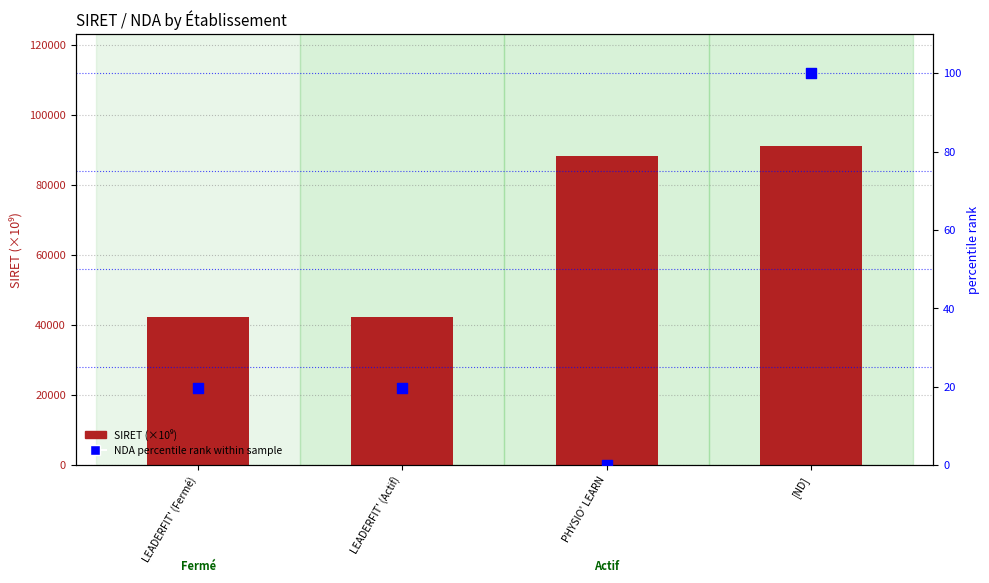

Which series has the largest Y range (max minus min)?

SIRET (×10⁹)